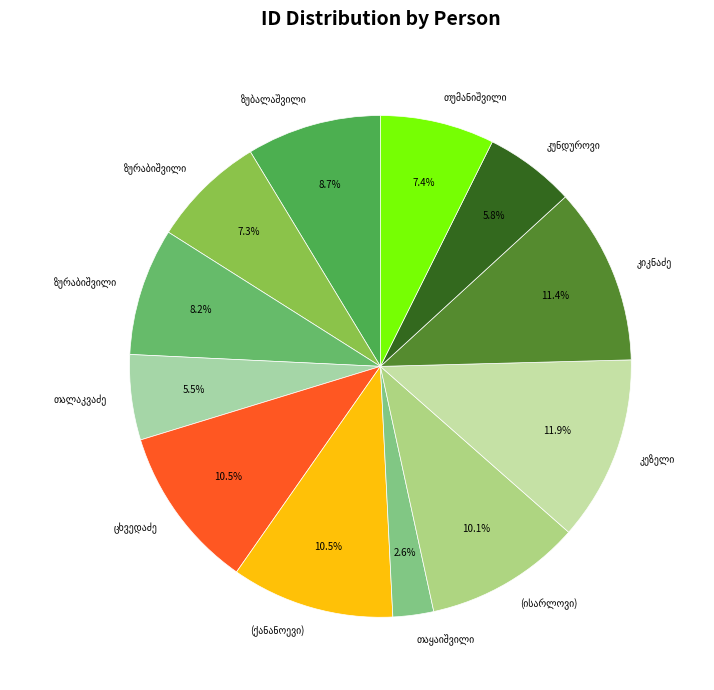

What percentage do მიხეილ პეტრეს ძე ისარლიშვილი (ისარლოვი) and ექვთიმე სიმონის ძე თაყაიშვილი together represent?

12.7%